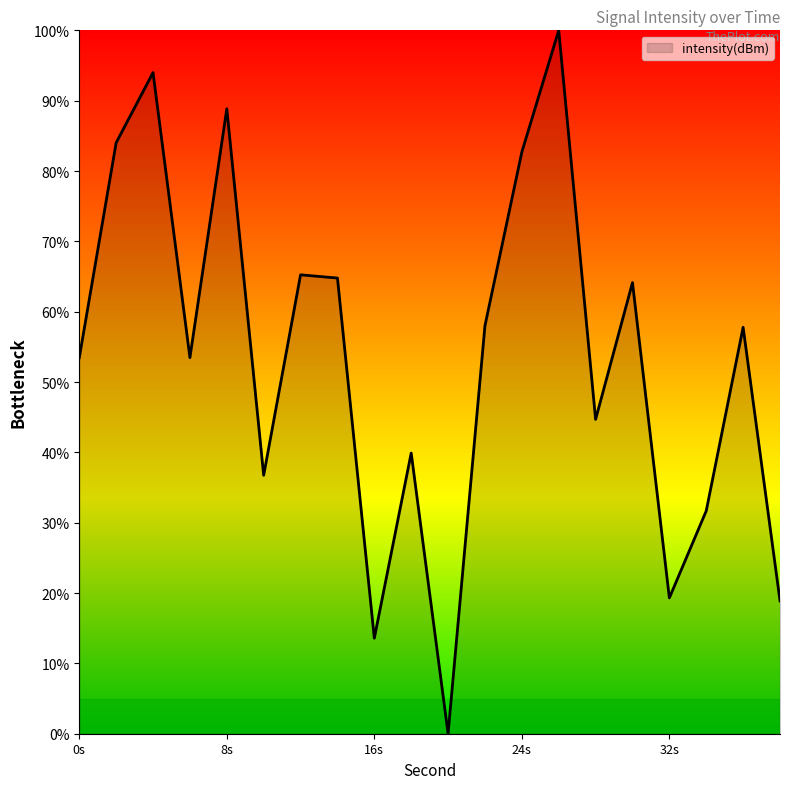

What is the greatest value displayed?

100.0